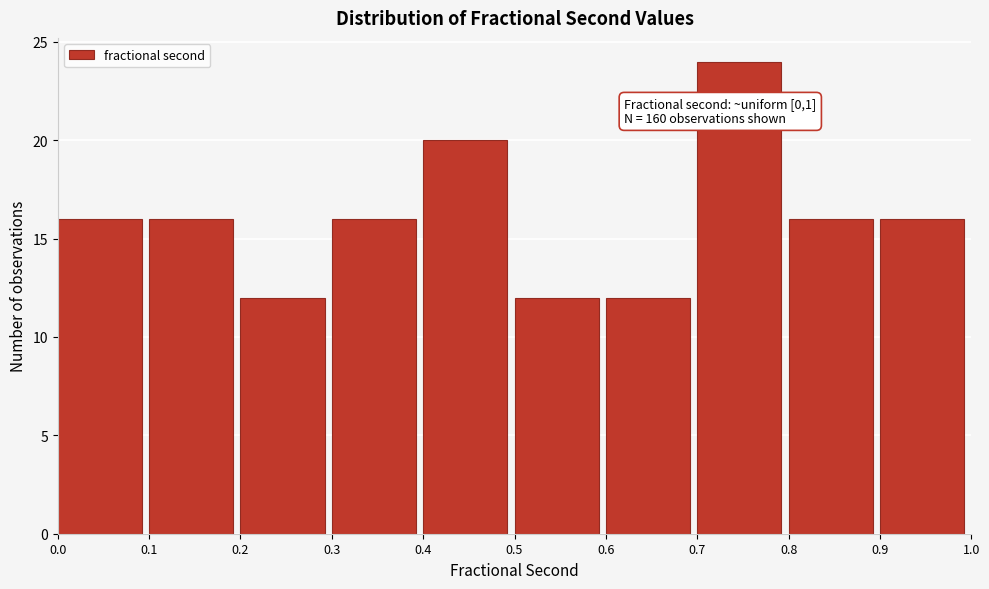

Over which range of the x-axis is the bar tallest?

0.7 to 0.8